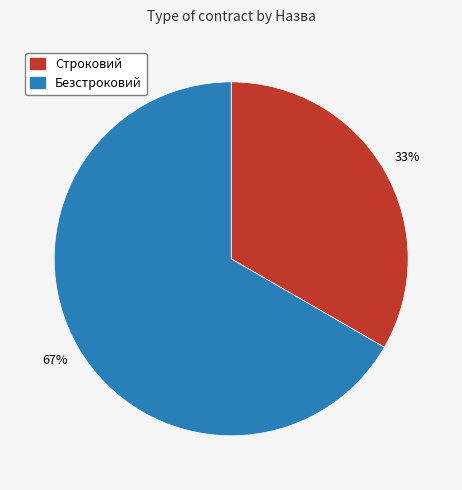

Approximately how many times larger is the value at Строковий compared to Безстроковий?

0.5